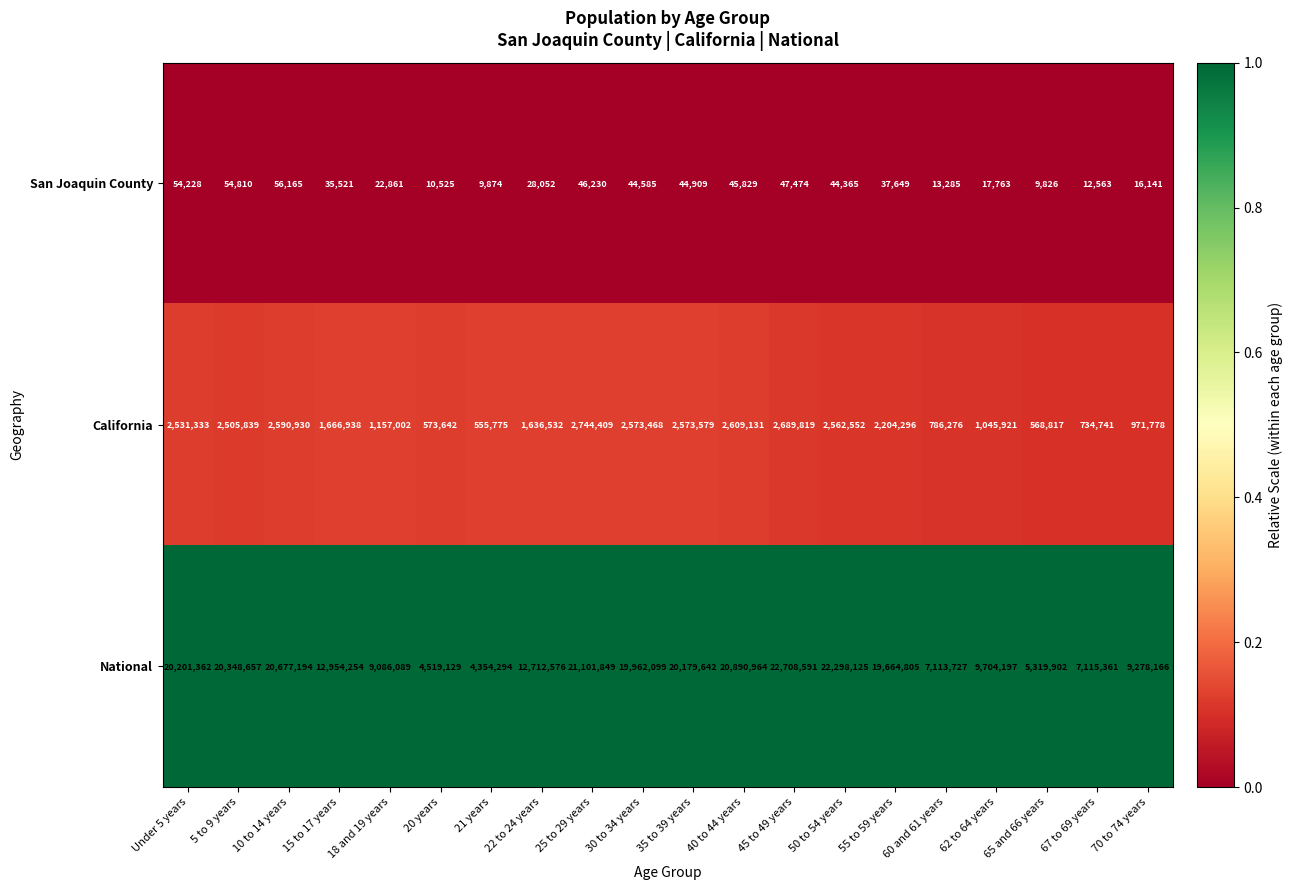

What value does the California series have at 20 years, to the nearest 10?

573640